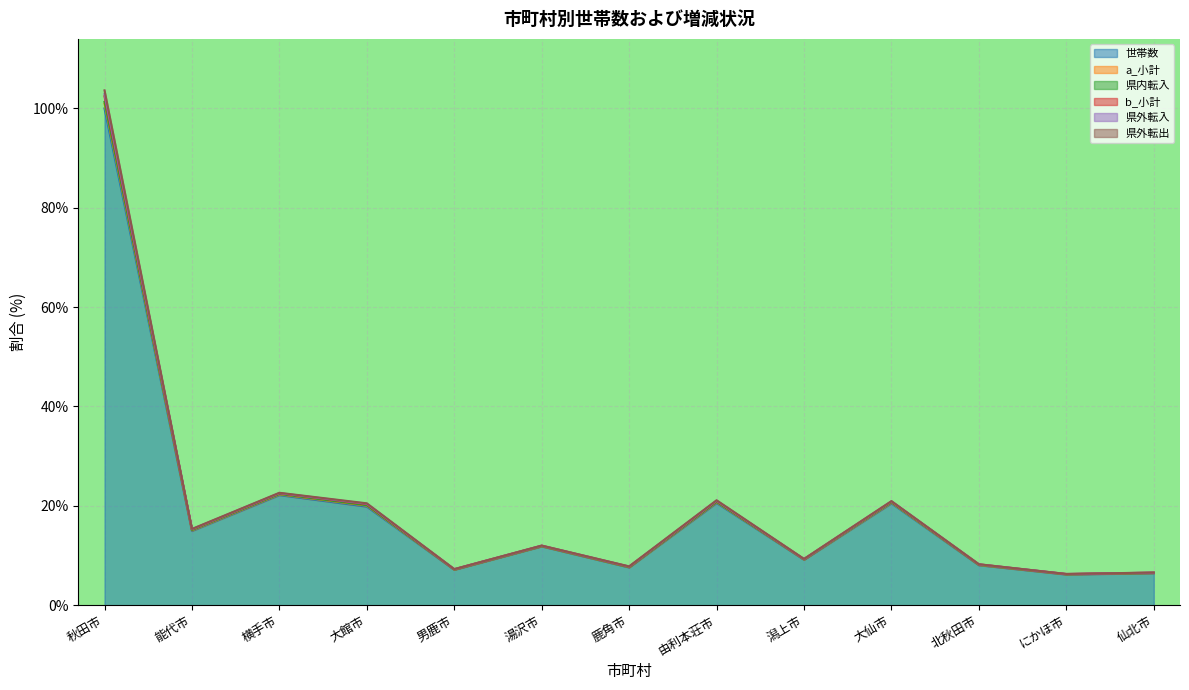

Between 能代市 and 大仙市, which is larger?

大仙市